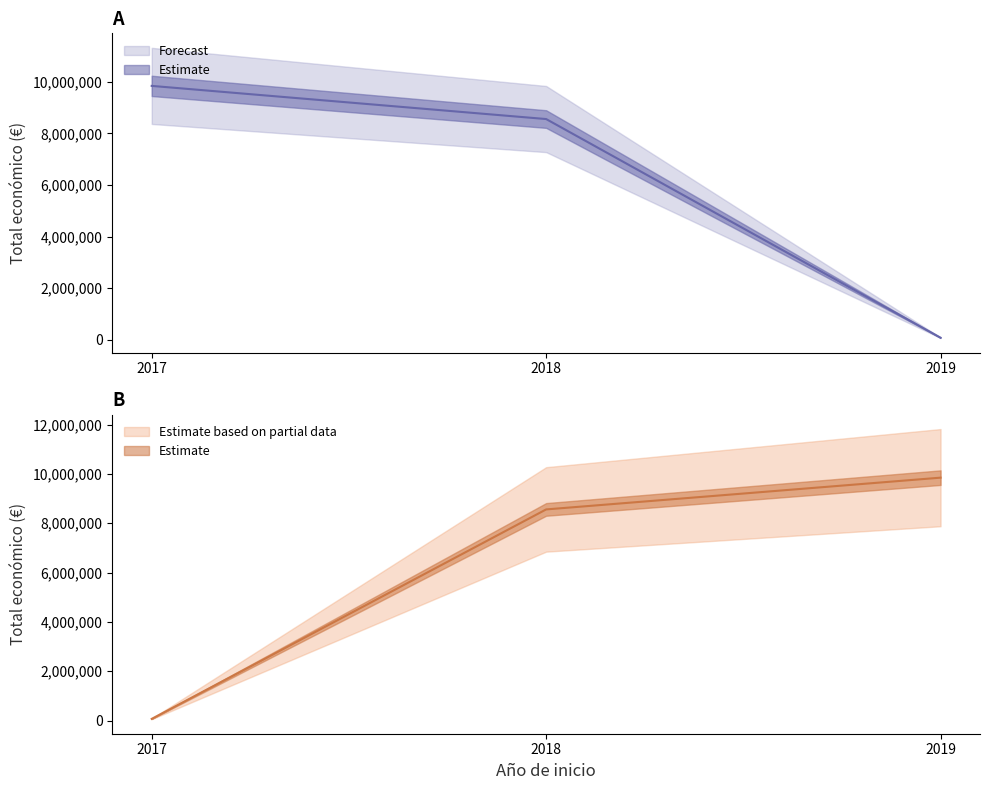

The value at 2018 is 114070. True or false?

False